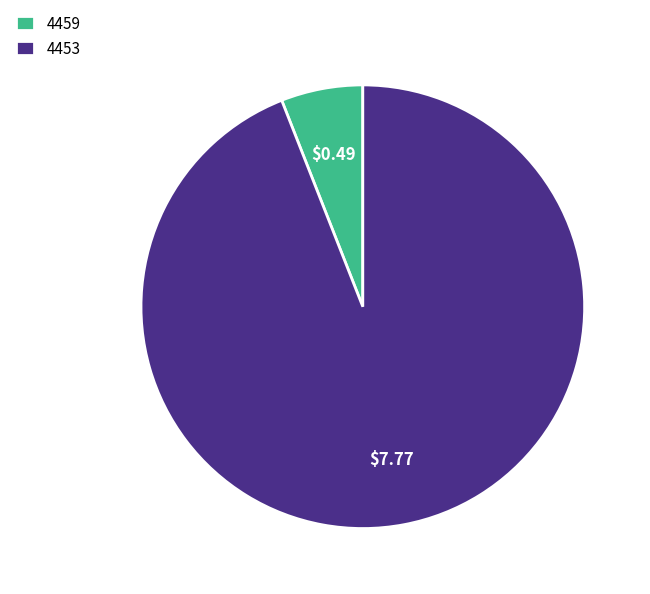

Rank the categories by value from lowest to highest.

4459, 4453